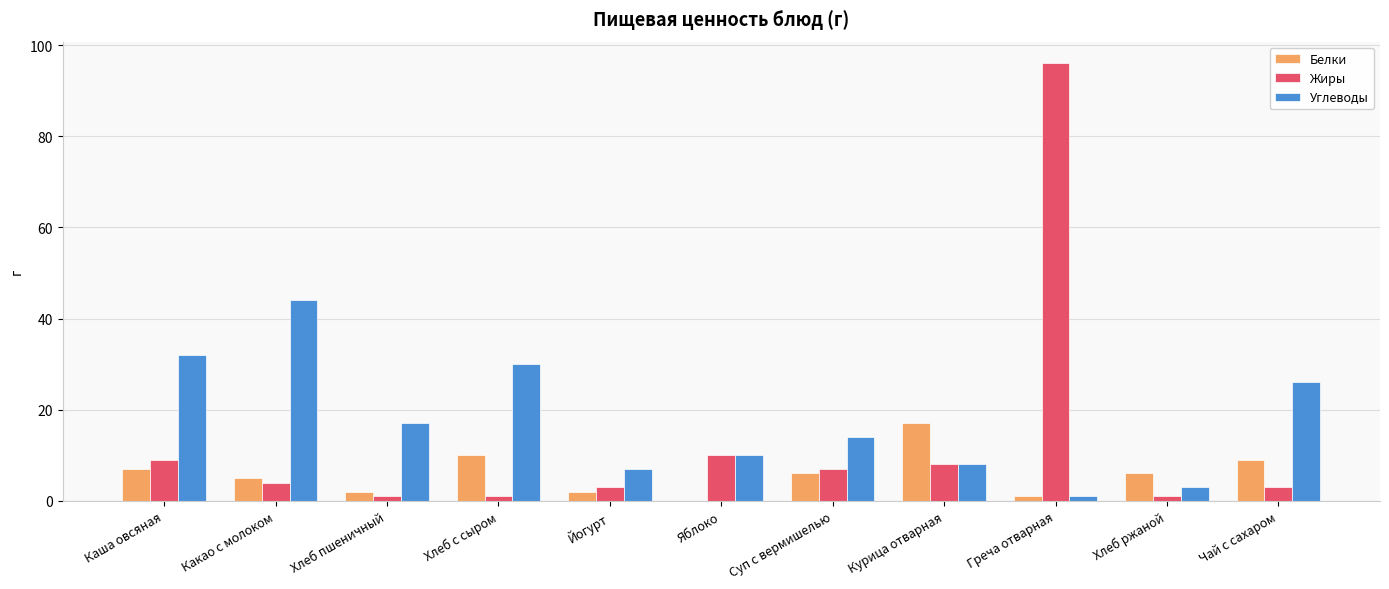

Where does the Углеводы series first go above 14?

Каша овсяная